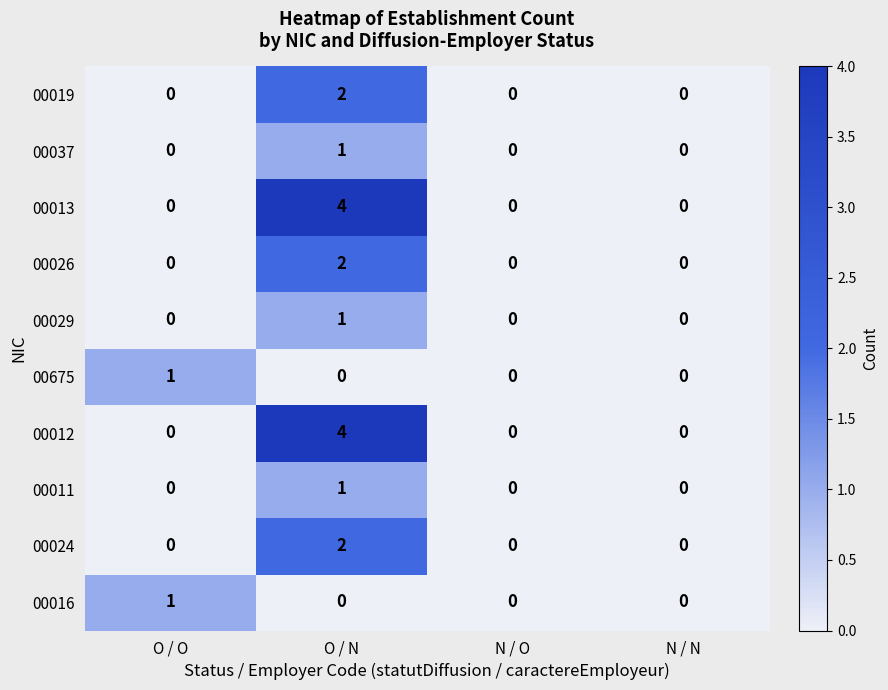

What is the sum of all 00012 values?

4